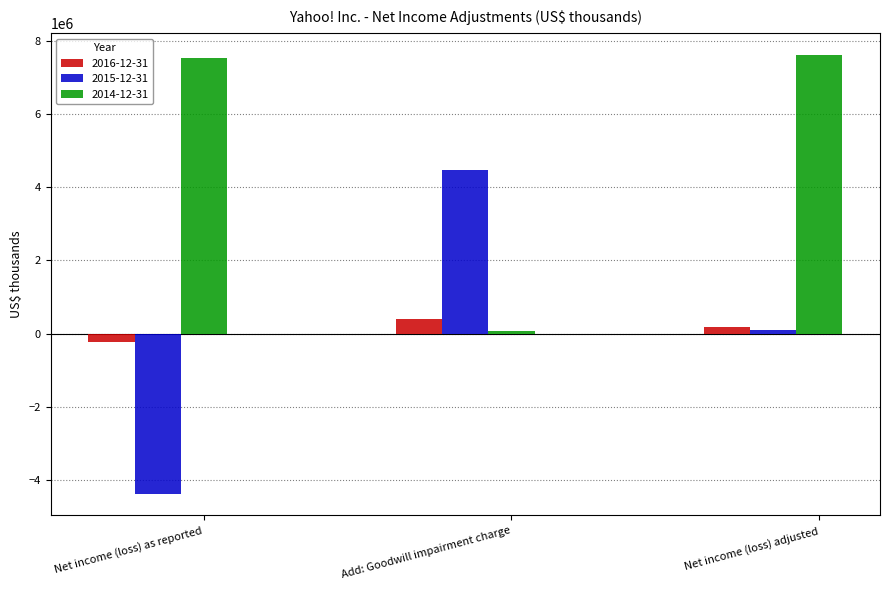

The value of 2015-12-31 at Net income (loss) as reported is -1047976. True or false?

False